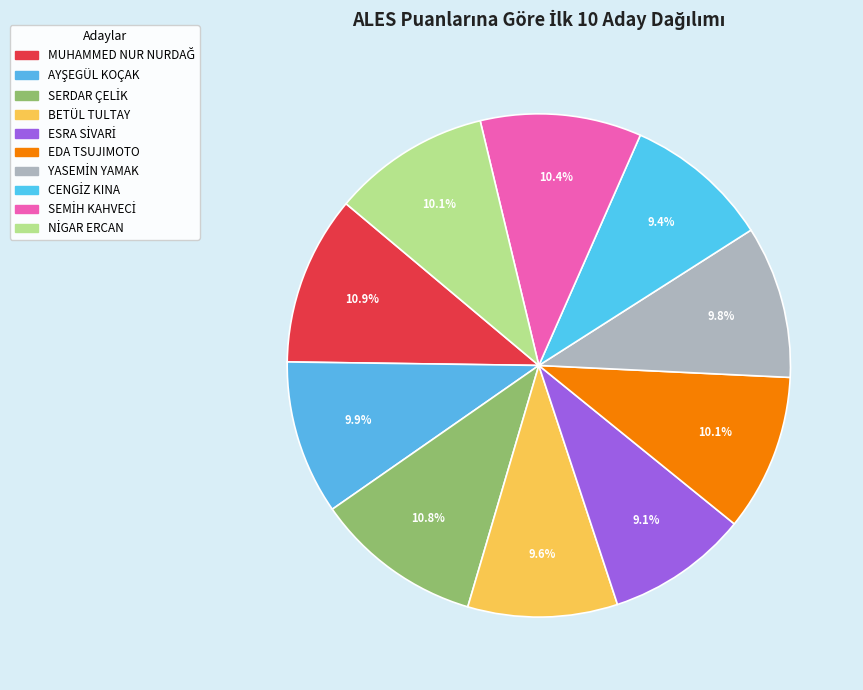

Combined, do BETÜL TULTAY and EDA TSUJIMOTO account for over 50%?

No